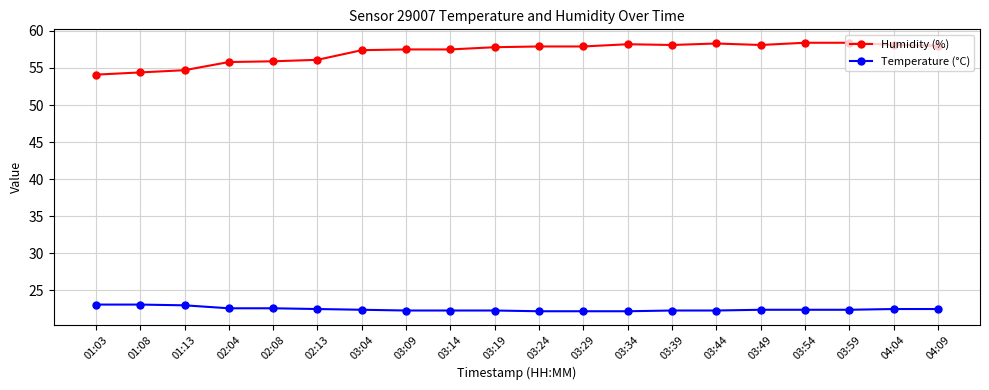

List the series in order of their peak value, lowest first.

Temperature (°C), Humidity (%)